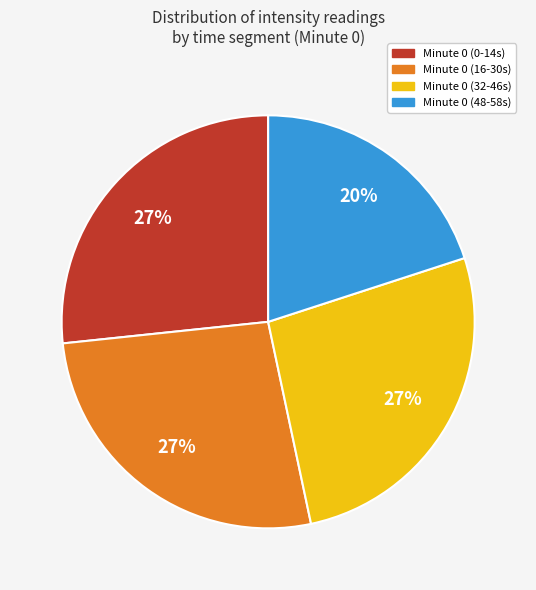

Does Minute 0 (48-58s) account for over 50% of the chart?

No